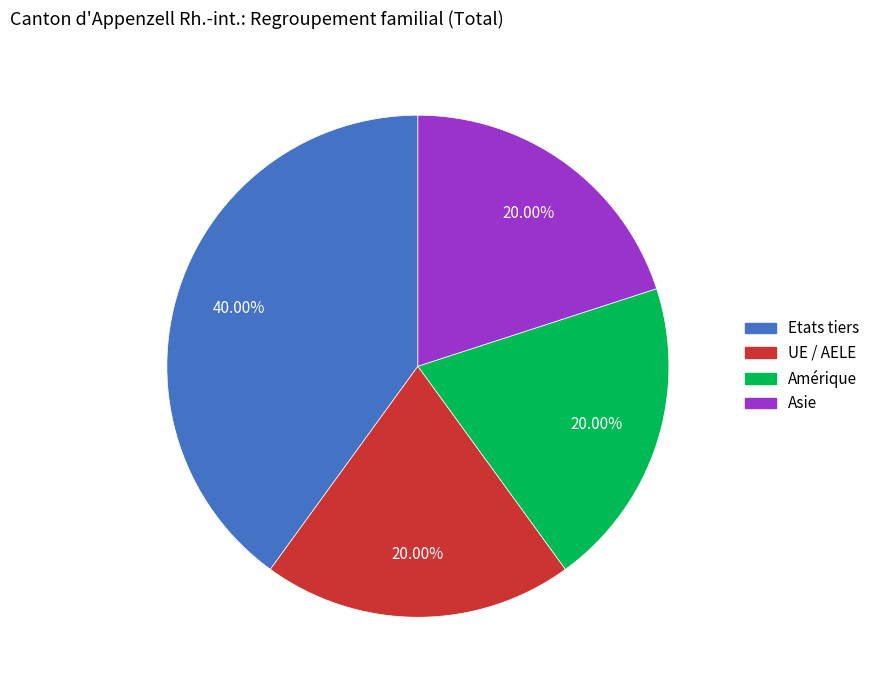

Does any single category account for the majority?

No